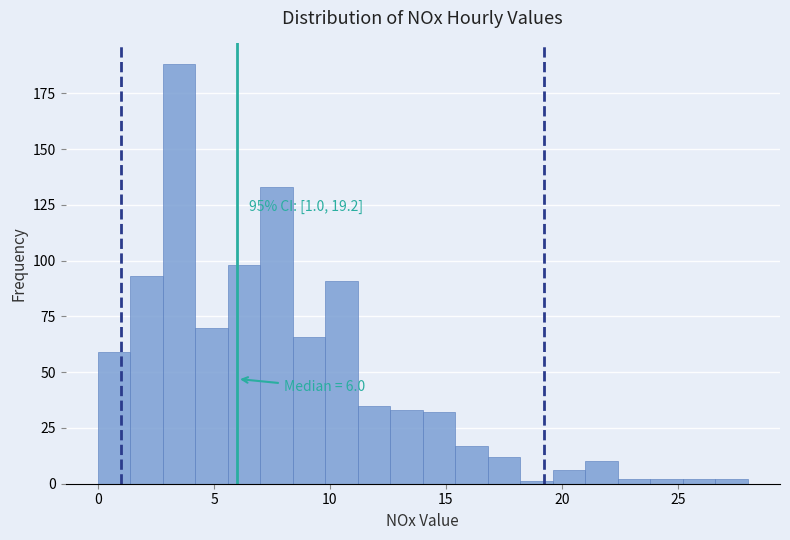

Read against the x-axis, roughly where is the centre of the tallest bar?

3.5